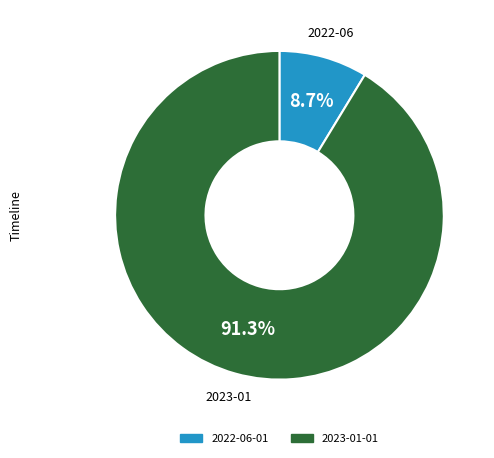

Do 2022-06-01 and 2023-01-01 together represent more than half of the pie?

Yes